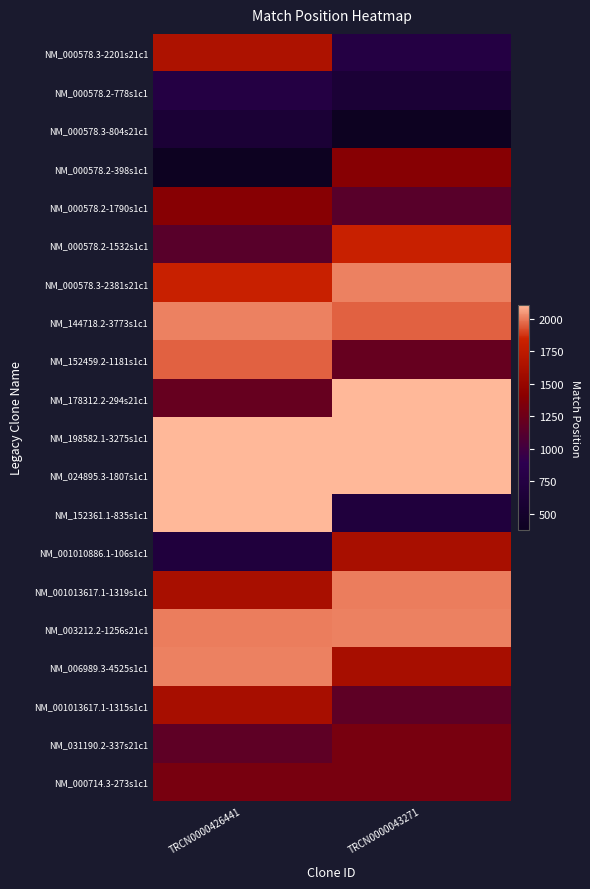

What is the total value across all series at TRCN0000426441?

29618